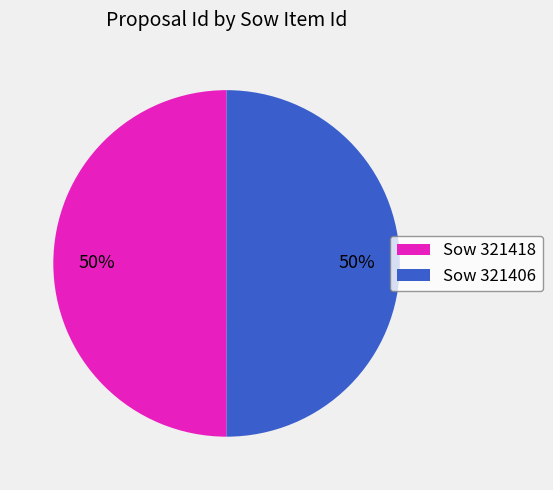

How many segments does this pie chart have?

2